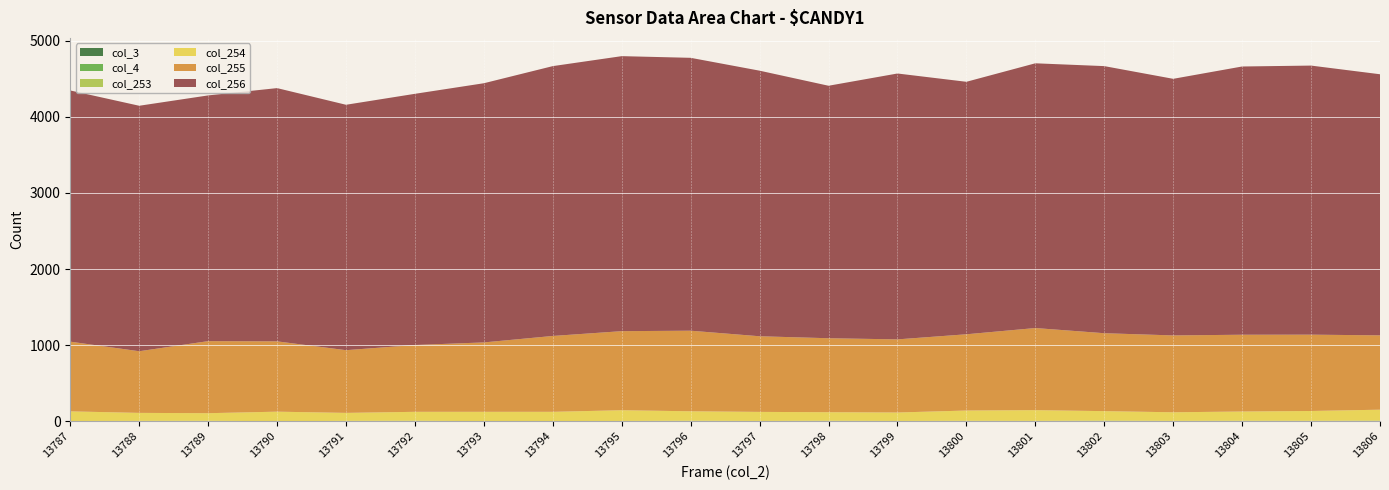

Reading left to right, list all the values displayed in this chart.

col_3: 13787=0	13788=0	13789=0	13790=0	13791=0	13792=0	13793=0	13794=0	13795=0	13796=0	13797=0	13798=0	13799=0	13800=0	13801=0	13802=0	13803=0	13804=0	13805=0	13806=0
col_4: 13787=0	13788=0	13789=0	13790=0	13791=0	13792=0	13793=0	13794=0	13795=0	13796=0	13797=0	13798=0	13799=0	13800=0	13801=0	13802=0	13803=0	13804=0	13805=0	13806=0
col_253: 13787=3	13788=5	13789=6	13790=1	13791=5	13792=7	13793=1	13794=3	13795=4	13796=7	13797=4	13798=7	13799=4	13800=6	13801=5	13802=9	13803=5	13804=7	13805=6	13806=9
col_254: 13787=127	13788=105	13789=100	13790=125	13791=105	13792=117	13793=123	13794=121	13795=141	13796=124	13797=119	13798=112	13799=111	13800=135	13801=141	13802=124	13803=113	13804=121	13805=129	13806=143
col_255: 13787=916	13788=810	13789=947	13790=924	13791=824	13792=878	13793=912	13794=997	13795=1039	13796=1059	13797=994	13798=972	13799=961	13800=1002	13801=1079	13802=1024	13803=1010	13804=1009	13805=1003	13806=977
col_256: 13787=3301	13788=3226	13789=3229	13790=3328	13791=3225	13792=3301	13793=3406	13794=3546	13795=3614	13796=3586	13797=3490	13798=3318	13799=3494	13800=3318	13801=3479	13802=3510	13803=3372	13804=3525	13805=3536	13806=3431